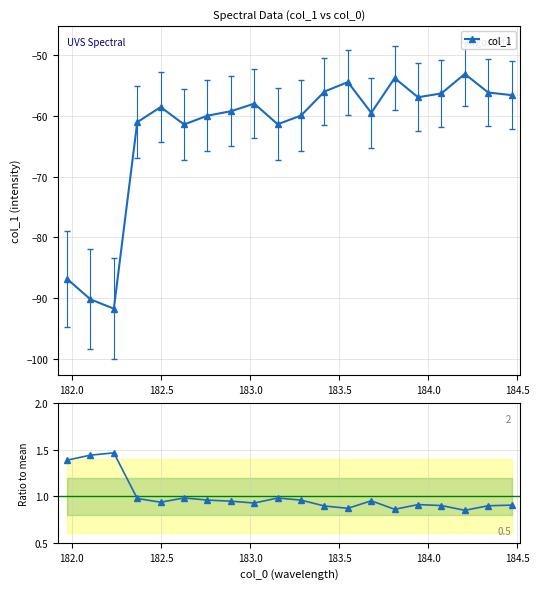

What is the lowest value of the col_1 series?

-91.7